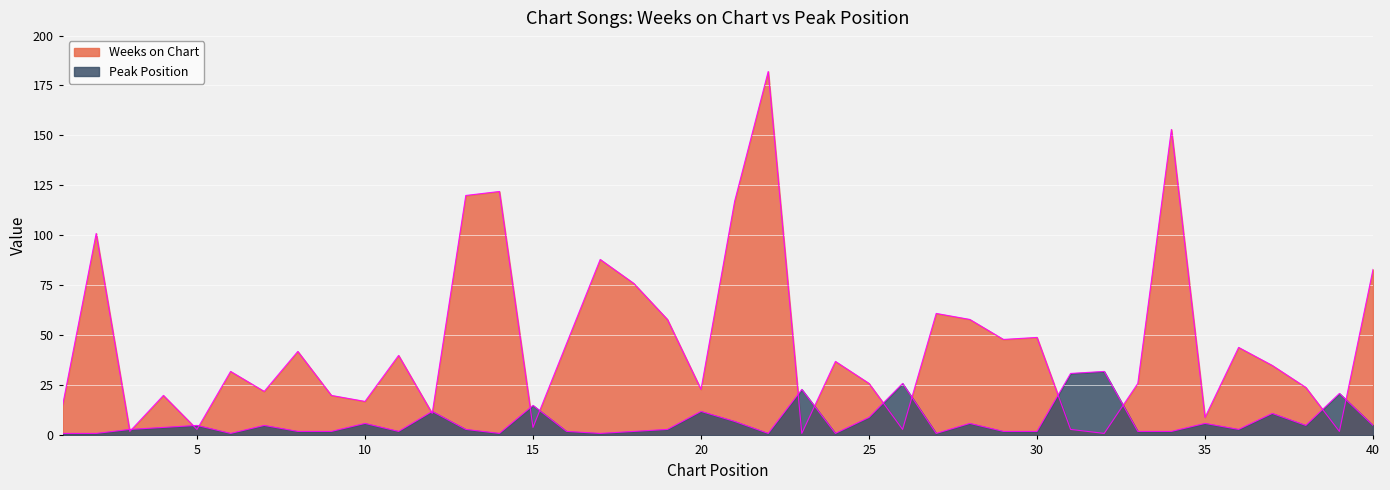

How many values in the Peak Position series exceed 3?

19